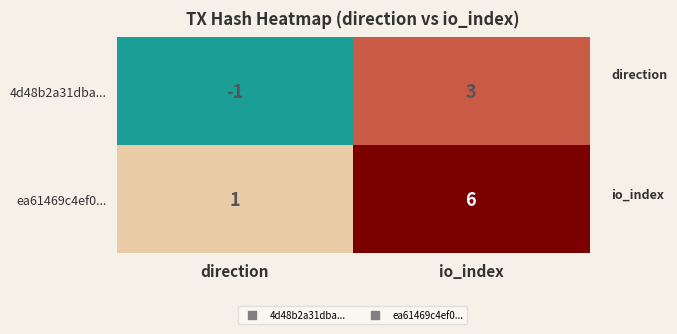

Rank the series at direction from lowest to highest value.

4d48b2a31dba..., ea61469c4ef0...